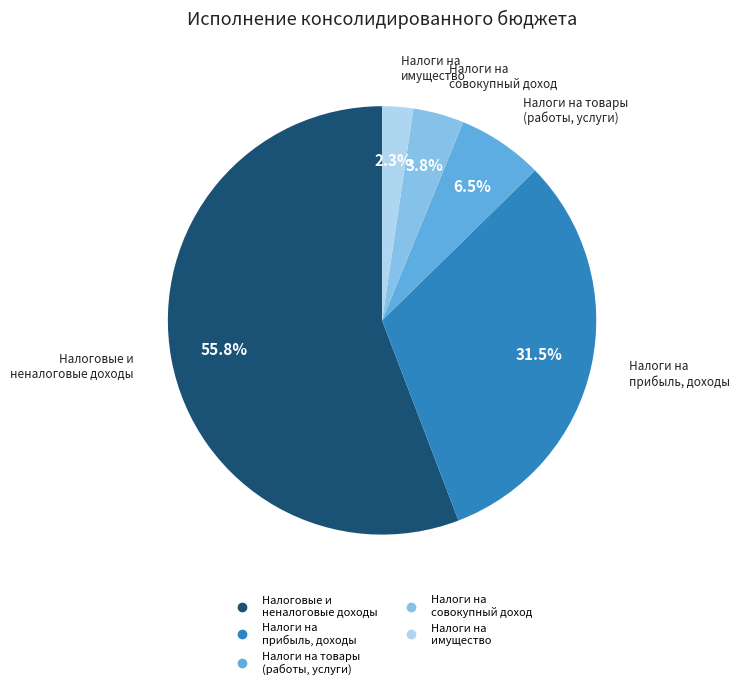

Is there any slice that represents more than half of the pie?

Yes